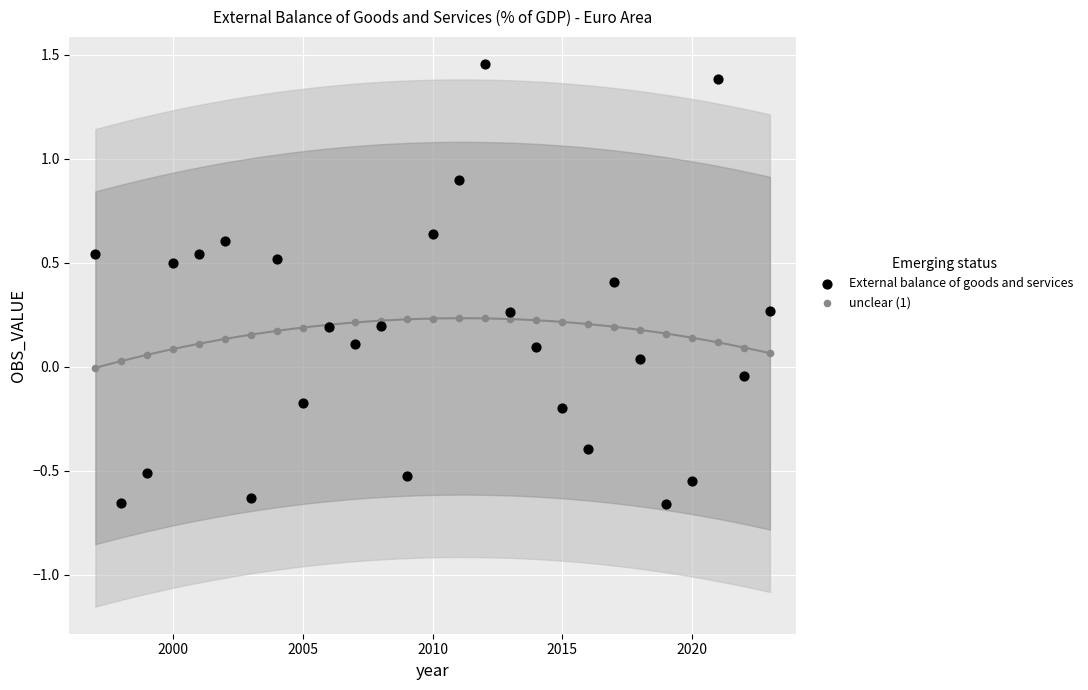

What are all the series names shown in the legend?

External balance of goods and services, unclear (1)